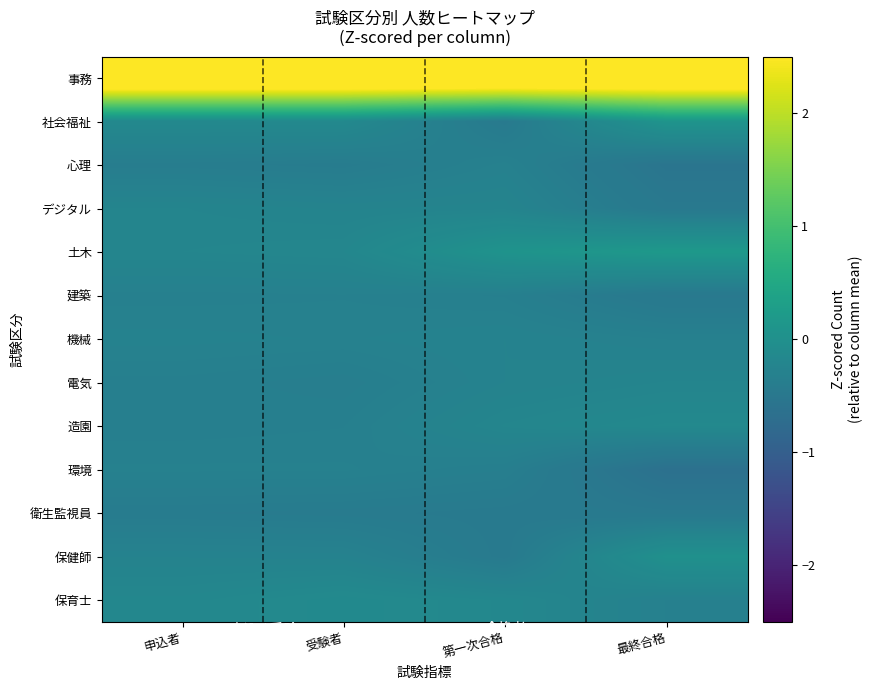

Rank the series at 第一次合格 from lowest to highest value.

社会福祉, 衛生監視員, 保健師, 環境, 建築, 心理, 機械, 電気, デジタル, 造園, 保育士, 土木, 事務